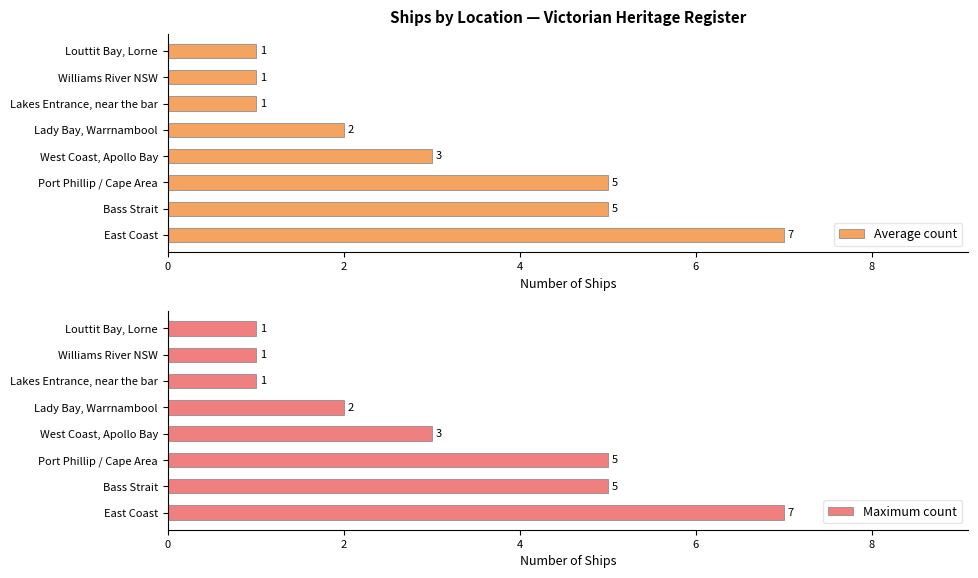

What is the sum of all Average count values?

25